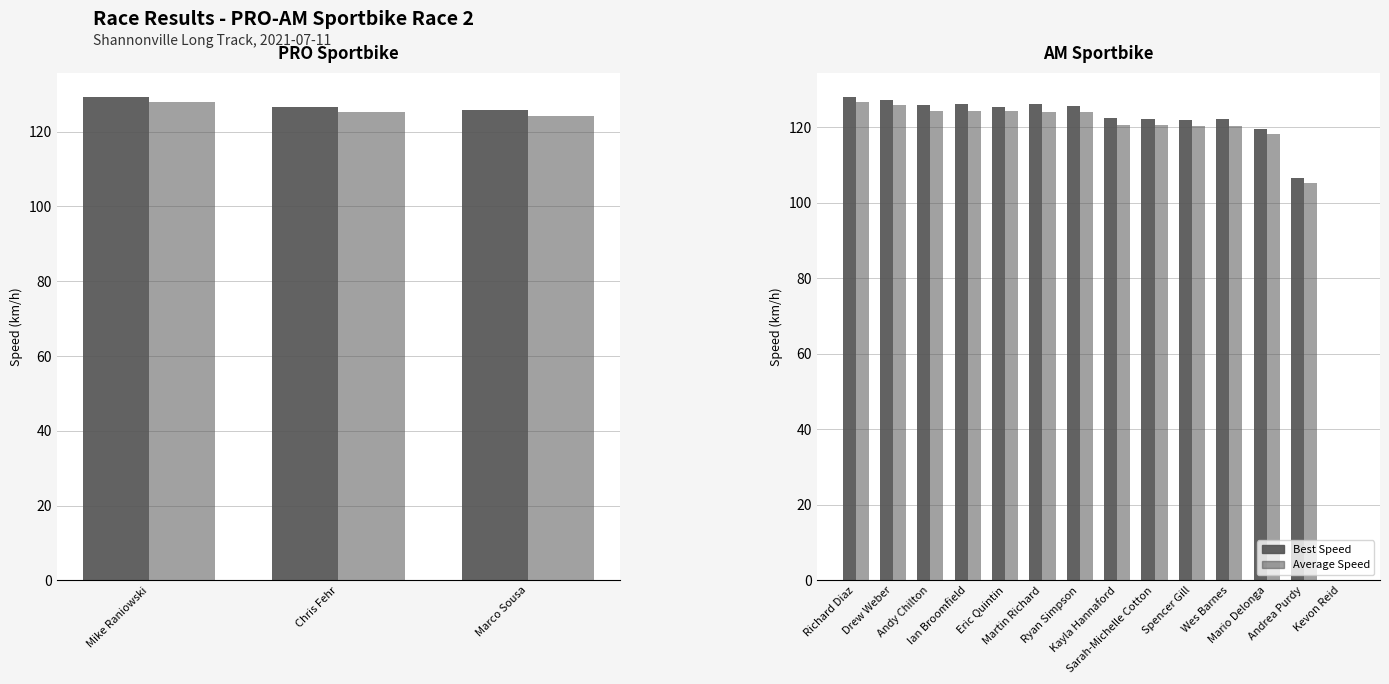

How many bars are there in each group?

2